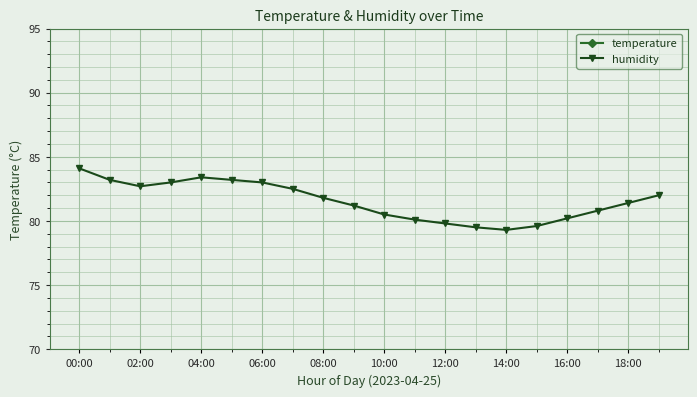

True or false: humidity has a value of 21.5 at 16:00.

False